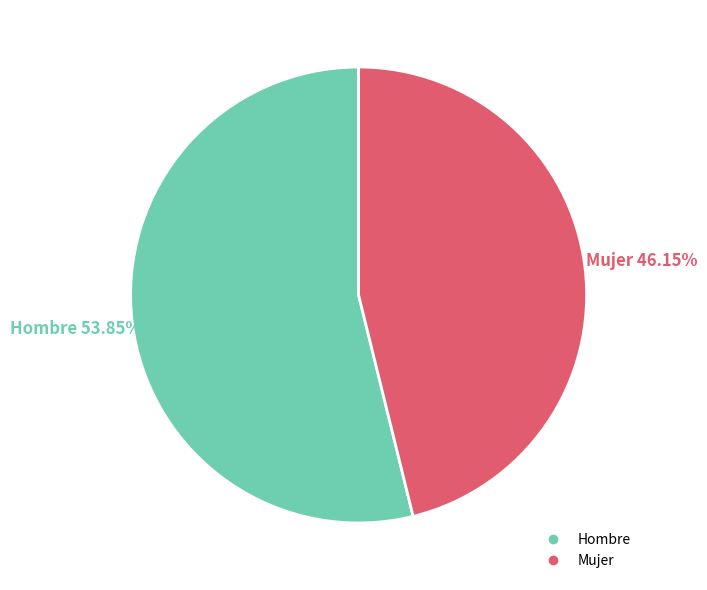

Do Hombre and Mujer together represent more than half of the pie?

Yes